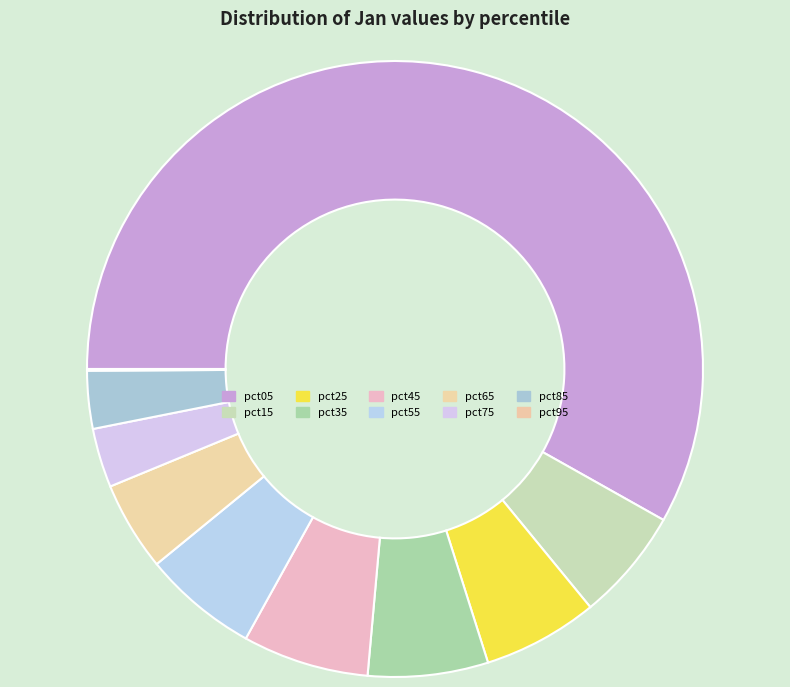

How many segments does this pie chart have?

10